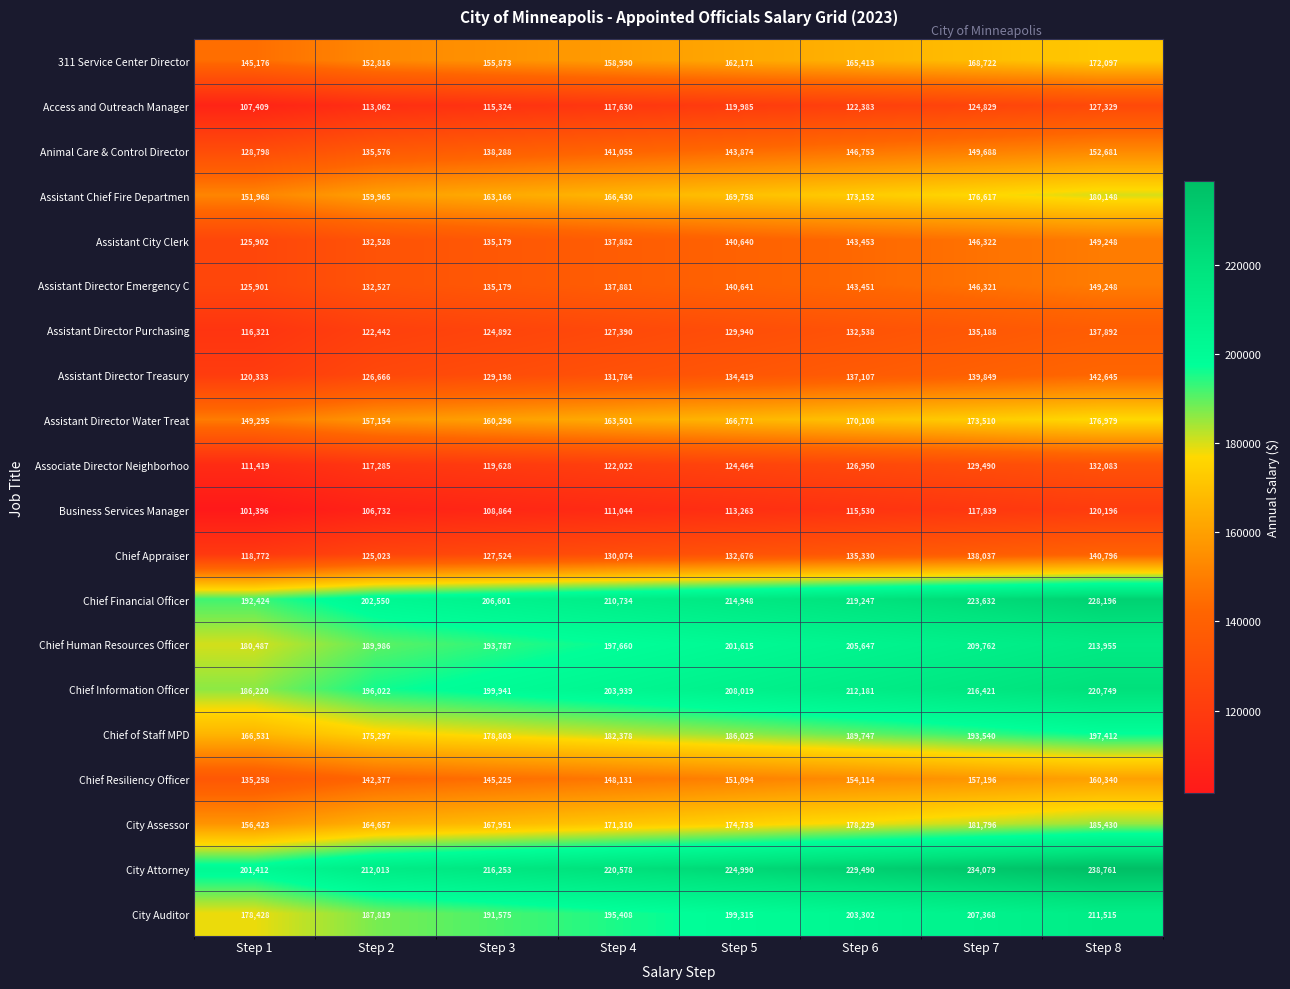

Rank the series at Step 5 from highest to lowest value.

City Attorney, Chief Financial Officer, Chief Information Officer, Chief Human Resources Officer, City Auditor, Chief of Staff MPD, City Assessor, Assistant Chief Fire Departmen, Assistant Director Water Treat, 311 Service Center Director, Chief Resiliency Officer, Animal Care & Control Director, Assistant Director Emergency C, Assistant City Clerk, Assistant Director Treasury, Chief Appraiser, Assistant Director Purchasing, Associate Director Neighborhoo, Access and Outreach Manager, Business Services Manager